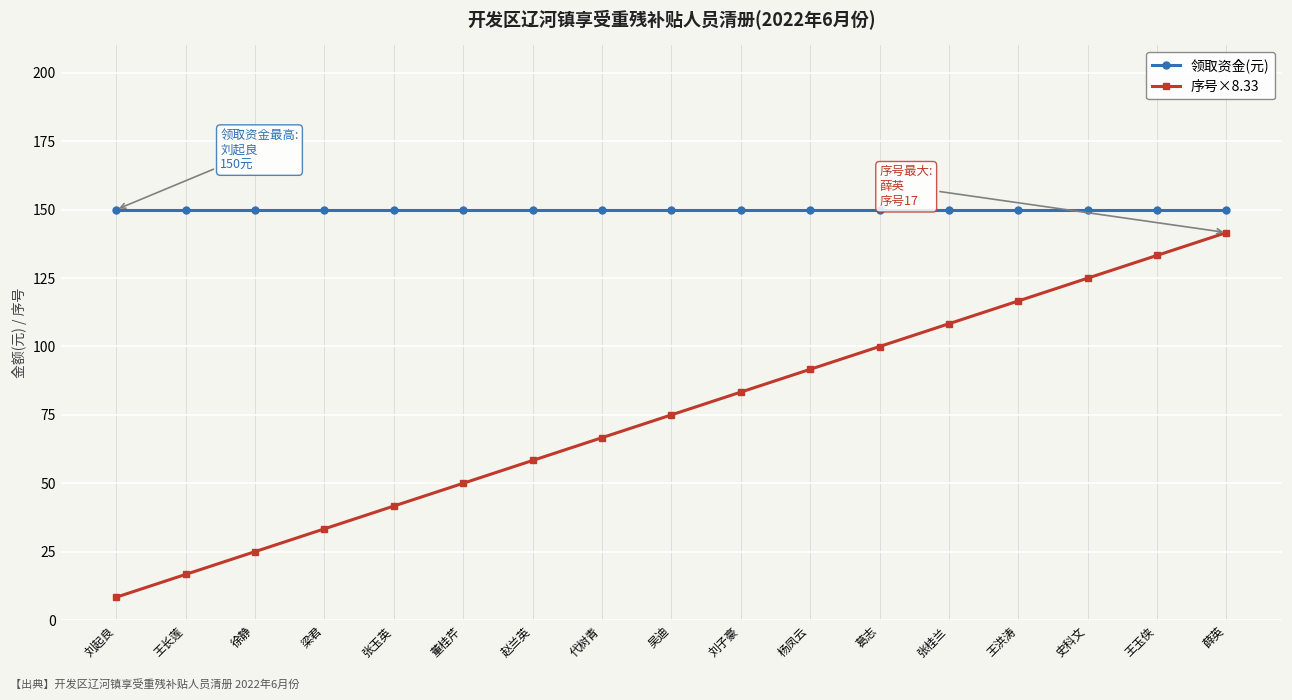

Read the 领取资金(元) value at 张桂兰.

150.0